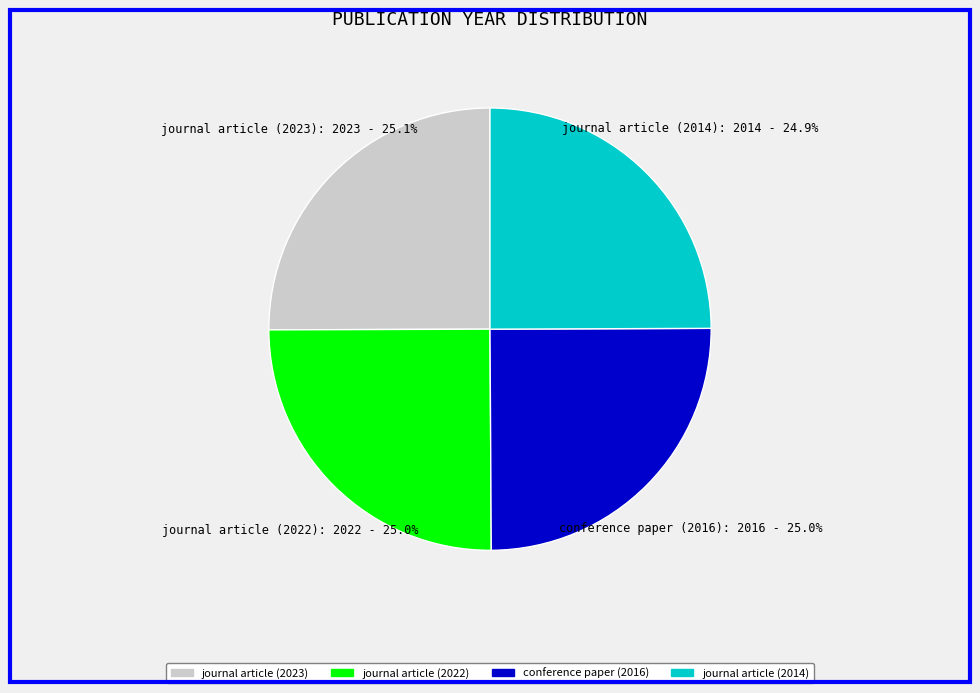

To the nearest percent, what is the average slice percentage?

25%